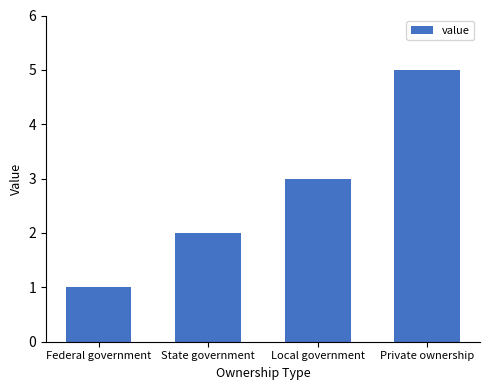

True or false: the data shows 2 at State government.

True